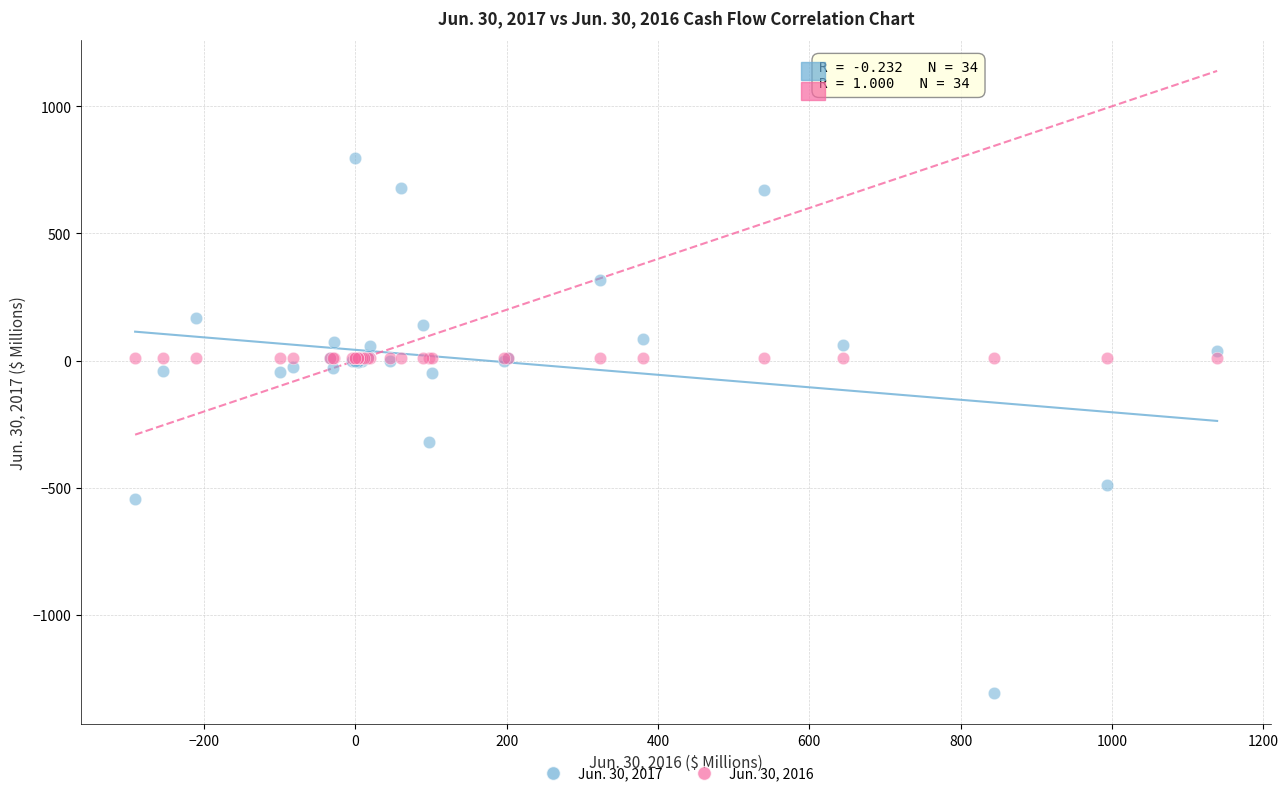

Across all series, what Y value is closest to -255?

-319.0